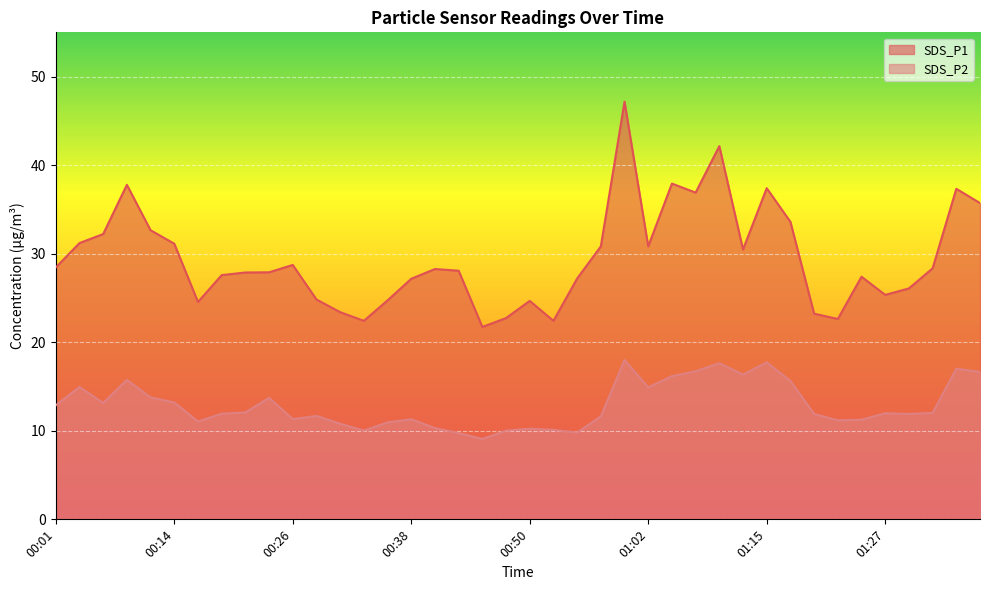

True or false: SDS_P1 and SDS_P2 cross at least once.

False